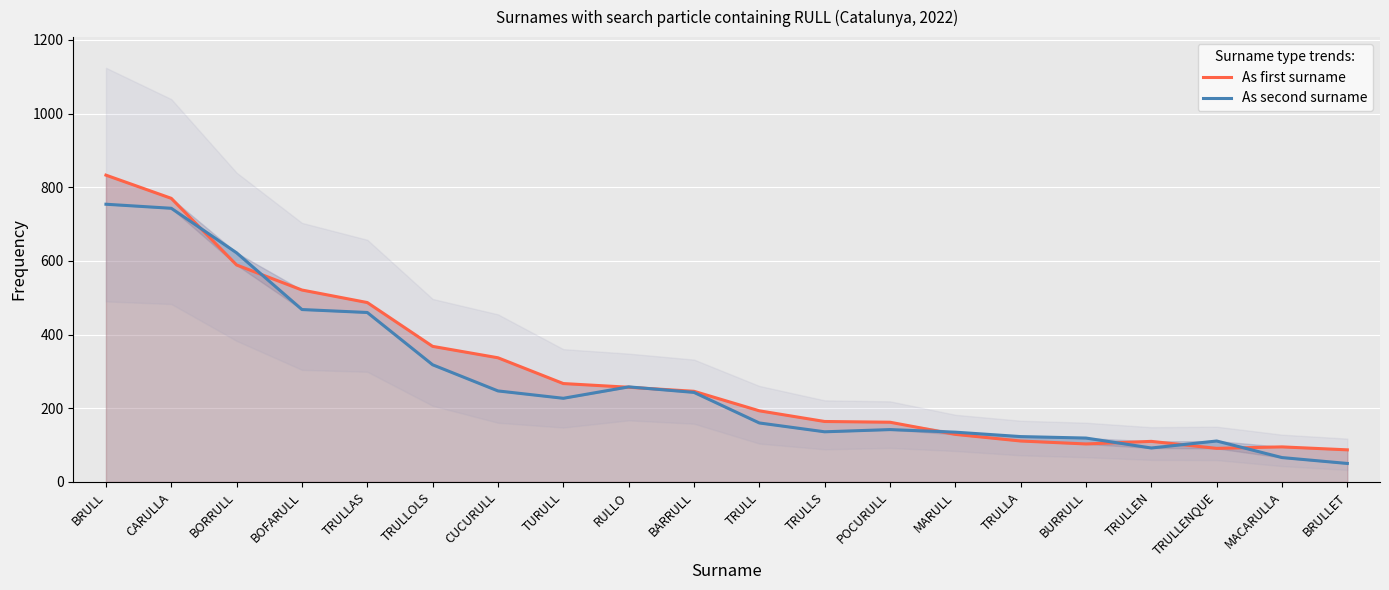

Which series has the largest range (max minus min)?

As first surname